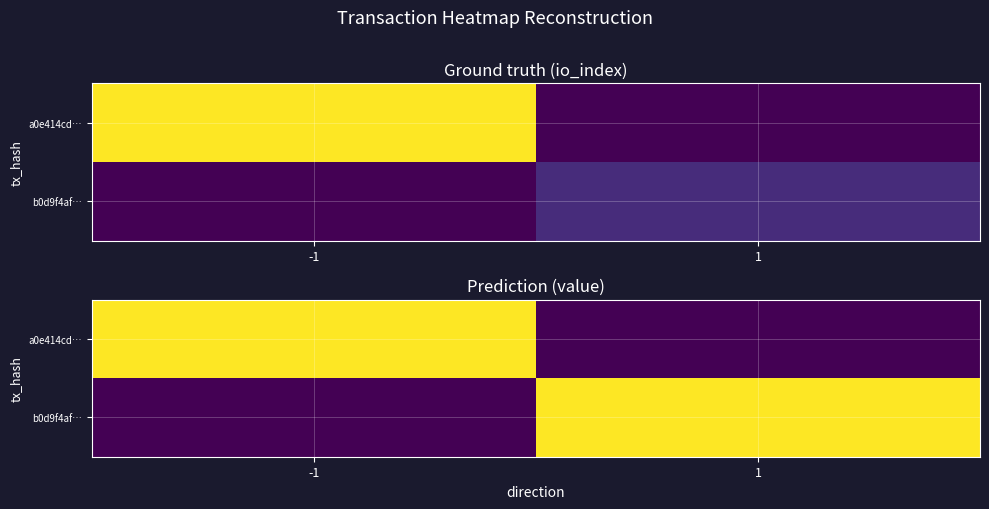

Between -1 and 1, which is larger?

-1